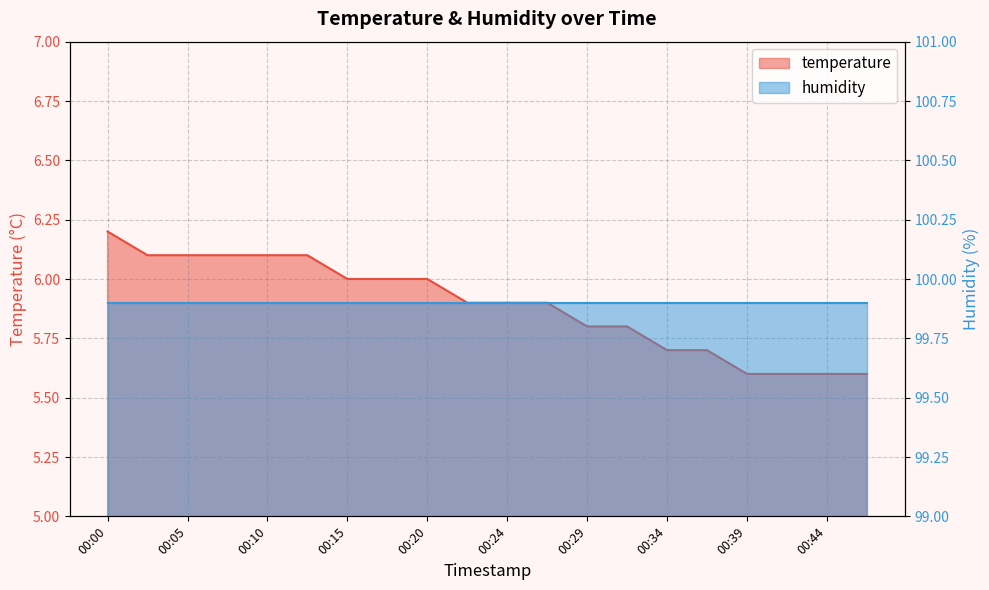

What is the difference between the maximum and minimum values?

0.6